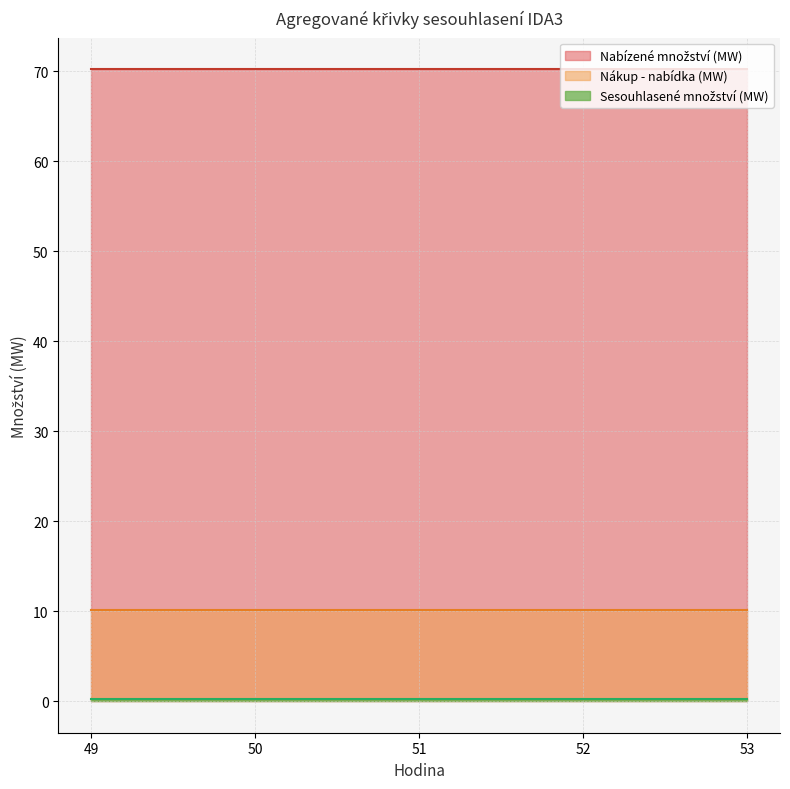

How many lines are shown in the chart?

3